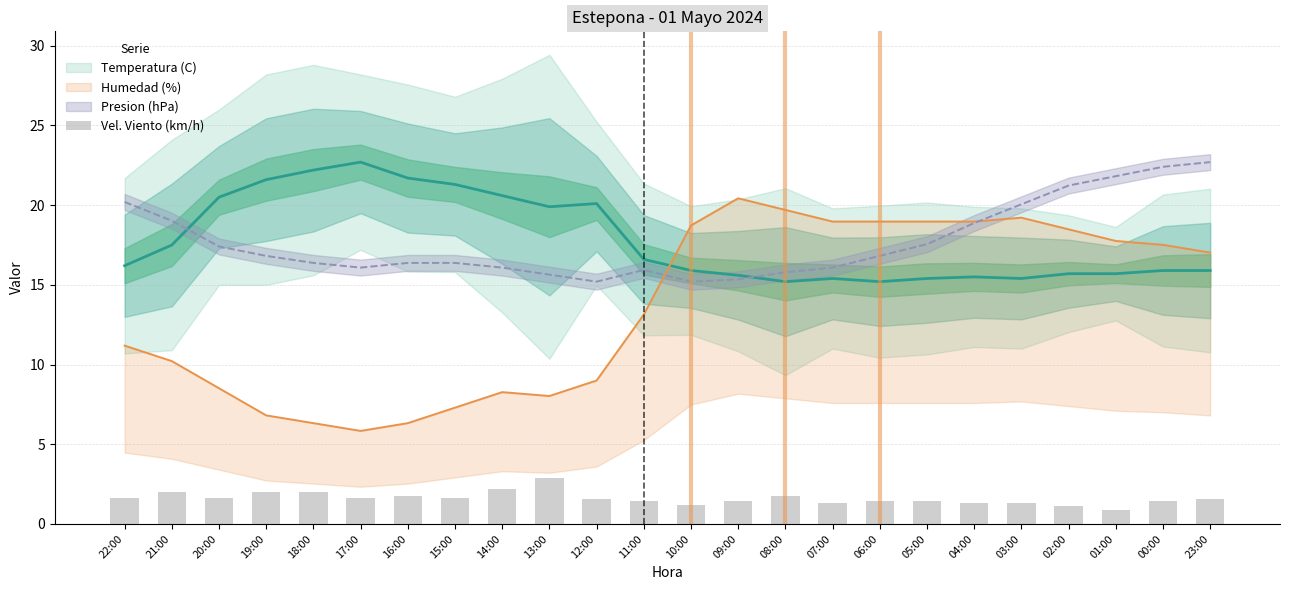

True or false: the data shows 0.6 at 23:00.

False